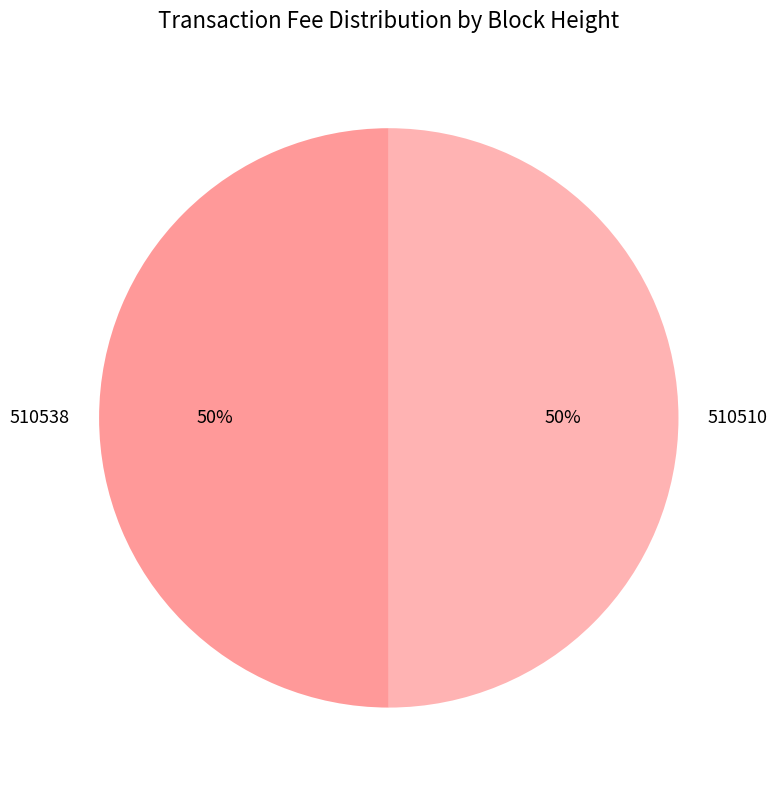

To the nearest percent, what percentage of the pie is 510510?

50%